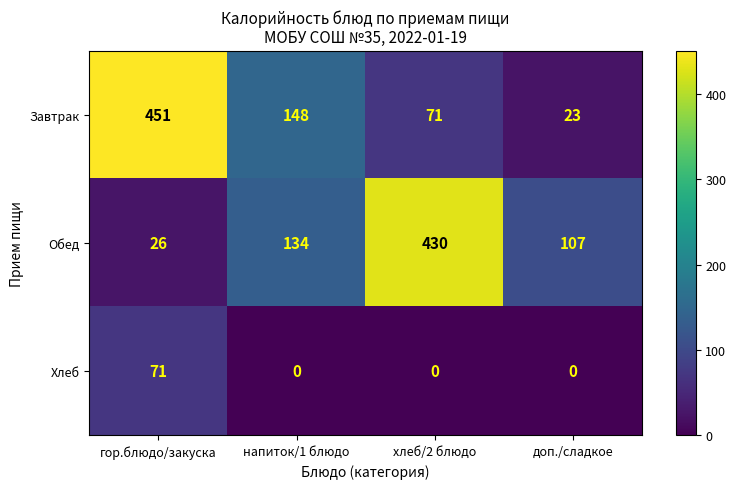

What is the difference between the Обед values at гор.блюдо/закуска and напиток/1 блюдо?

108